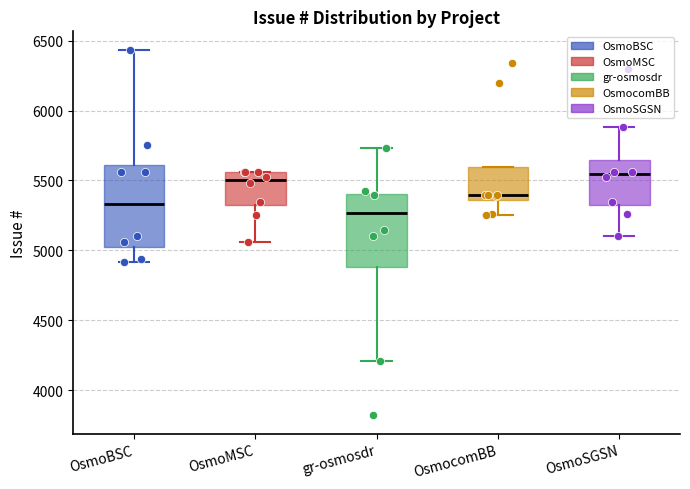

Reading left to right, transcribe this box plot: for each box, give where its median line is, the range the box spans, and where its two whiskers end, as read against the y-axis. The values are not printed on the chart, so give them approximately, as read against the axis.

OsmoBSC: median 5350, box 5050 to 5600, whiskers 4900 to 6450
OsmoMSC: median 5500, box 5350 to 5550, whiskers 5050 to 5550
gr-osmosdr: median 5250, box 4900 to 5400, whiskers 4200 to 5750
OsmocomBB: median 5400, box 5350 to 5600, whiskers 5250 to 5600
OsmoSGSN: median 5550, box 5350 to 5650, whiskers 5100 to 5900